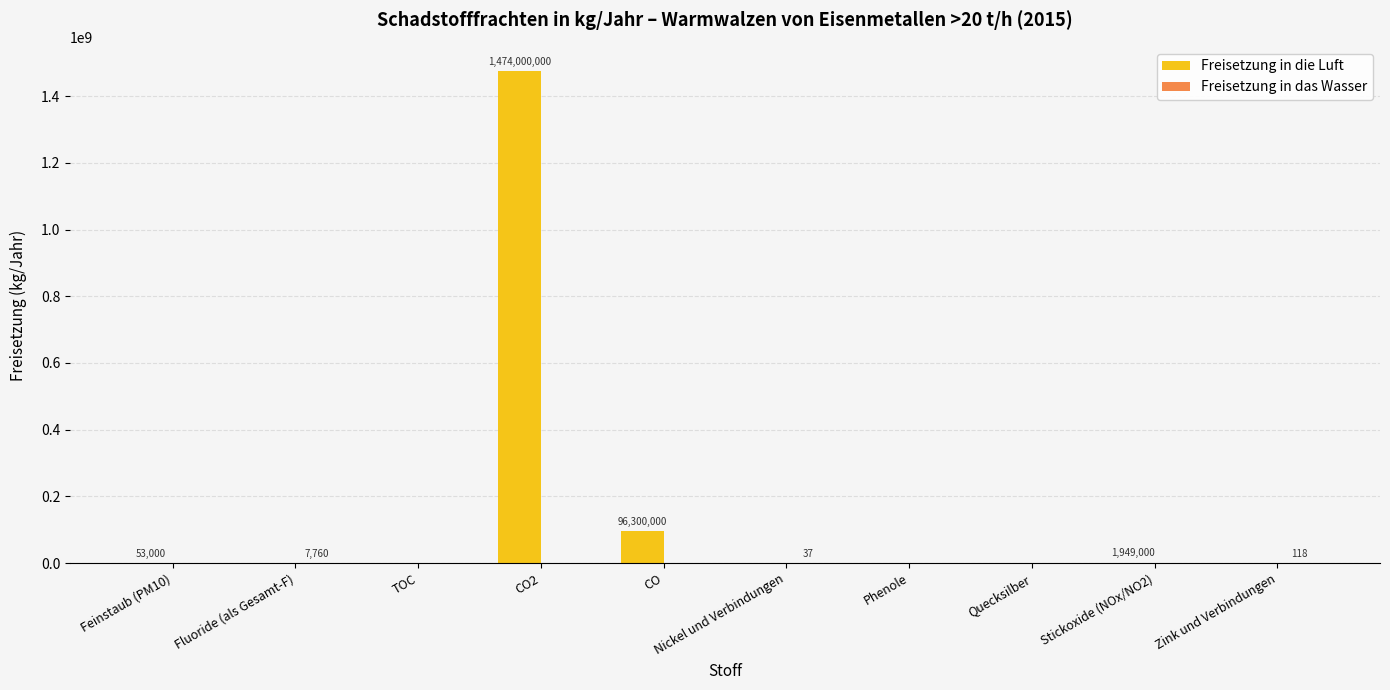

At which label is Freisetzung in die Luft closest to 737000000?

CO